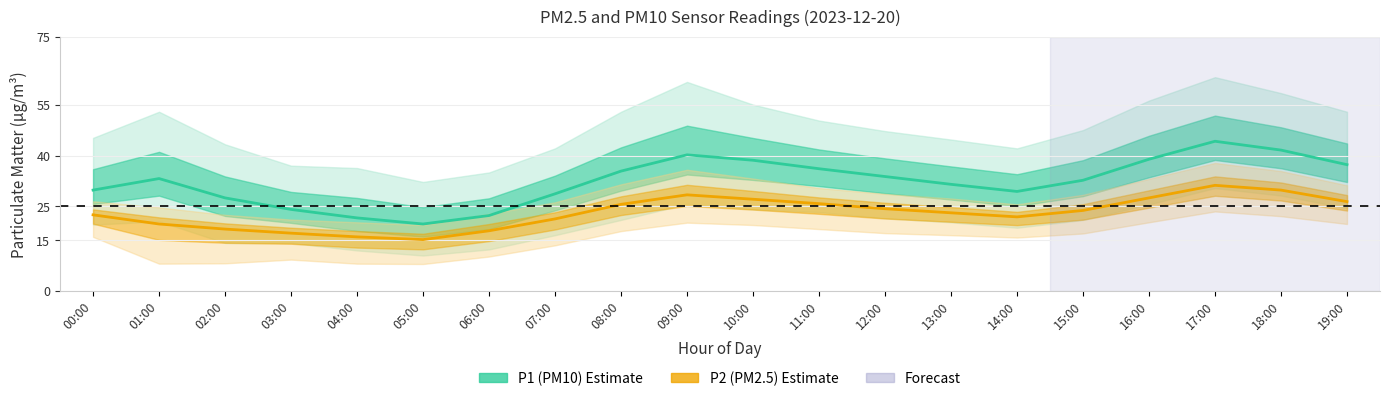

Reading right to left, extract all data points from this chart.

P1 (PM10) Estimate: 37.3	41.6	44.2	38.9	32.7	29.4	31.5	33.8	36.1	38.6	40.2	35.4	28.7	22.3	19.8	21.6	24.1	27.5	33.2	29.8
P2 (PM2.5) Estimate: 26.4	29.8	31.2	27.5	23.8	21.9	23.1	24.3	25.8	27.1	28.4	25.6	21.3	17.8	15.2	16.0	17.1	18.3	19.8	22.5